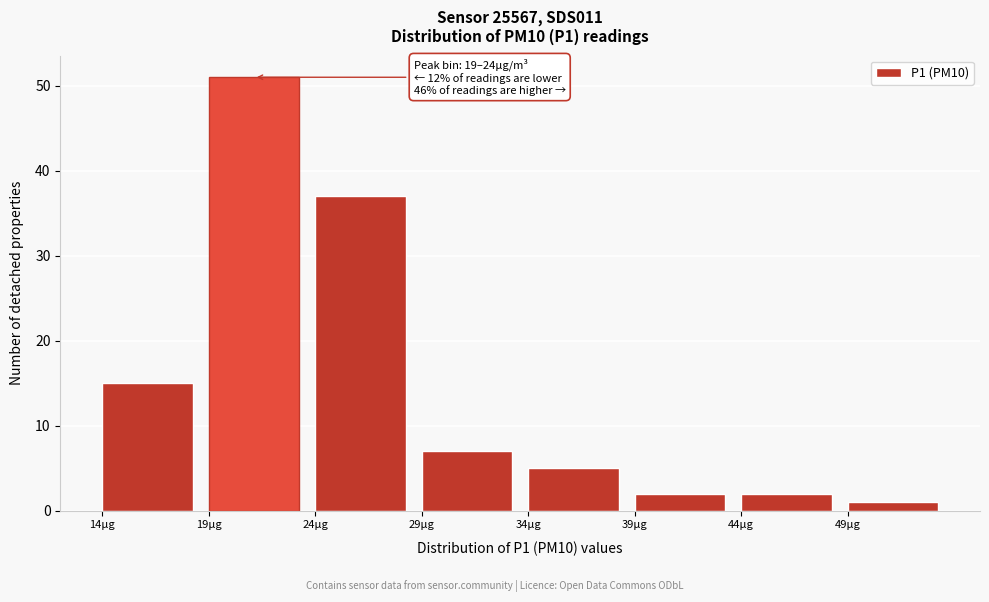

Over which range of the x-axis is the bar tallest?

19 to 24